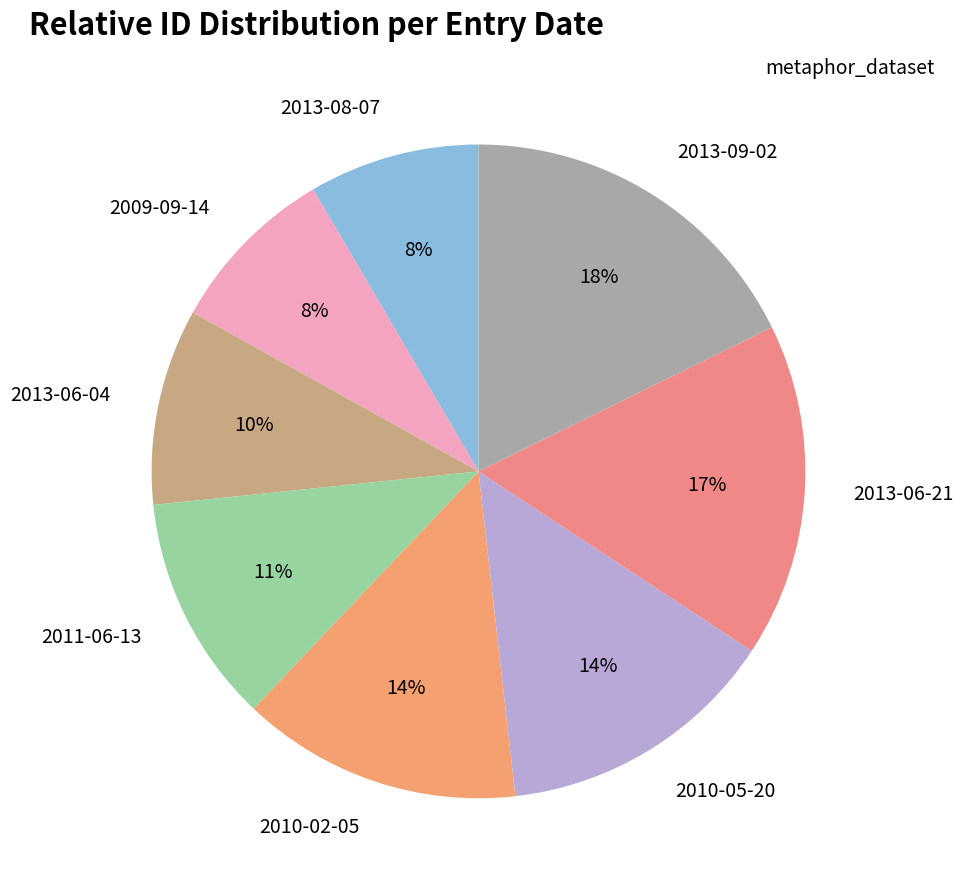

To the nearest percent, what portion does 2010-05-20 represent?

14%